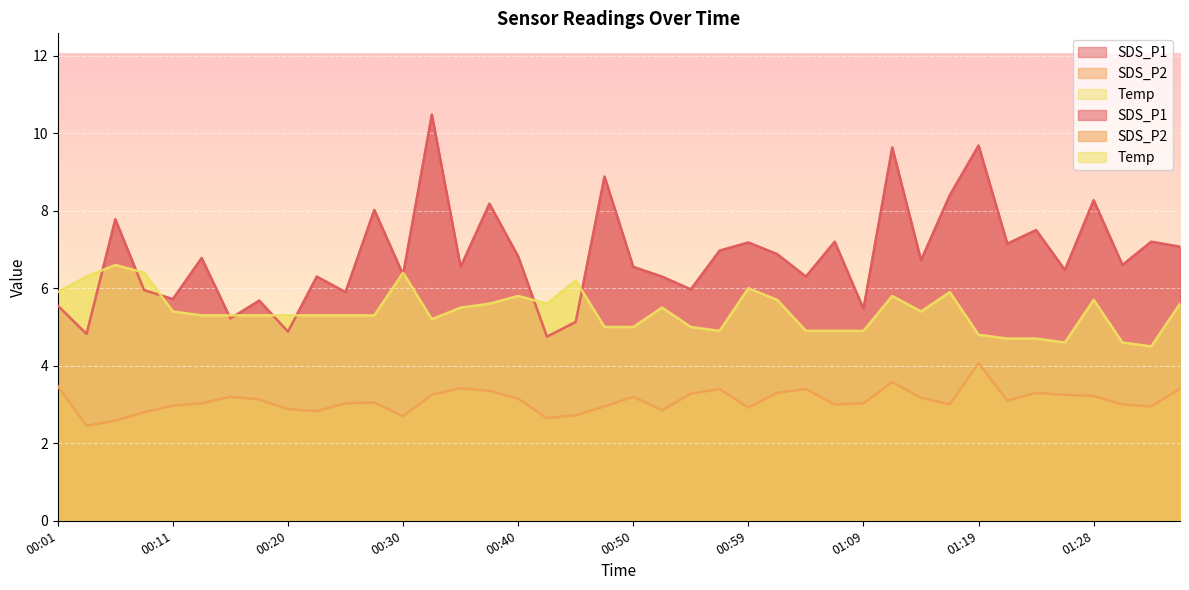

What is the difference between the highest and lowest values at 01:26?

3.2